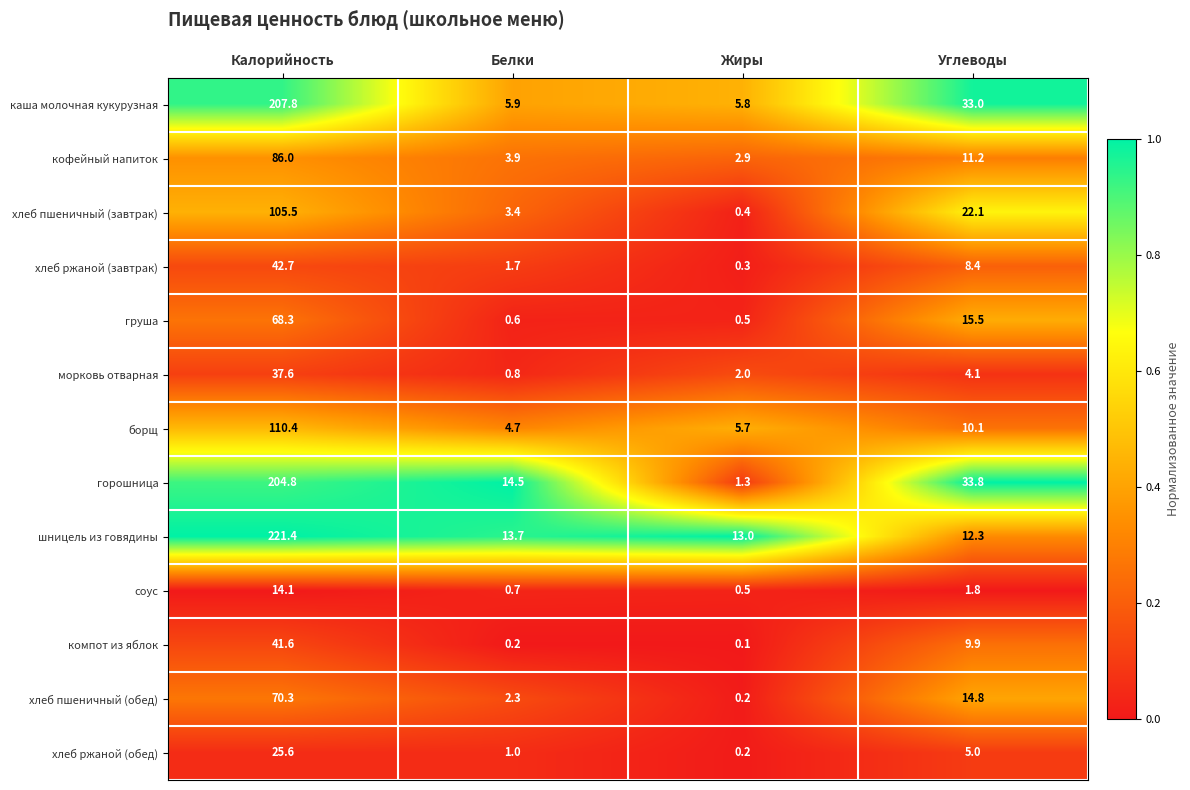

Which series changed the most between Калорийность and Белки?

шницель из говядины